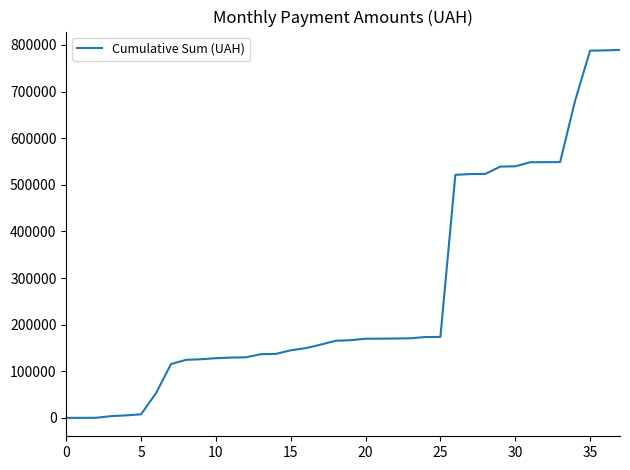

What is the greatest value displayed?

789222.4